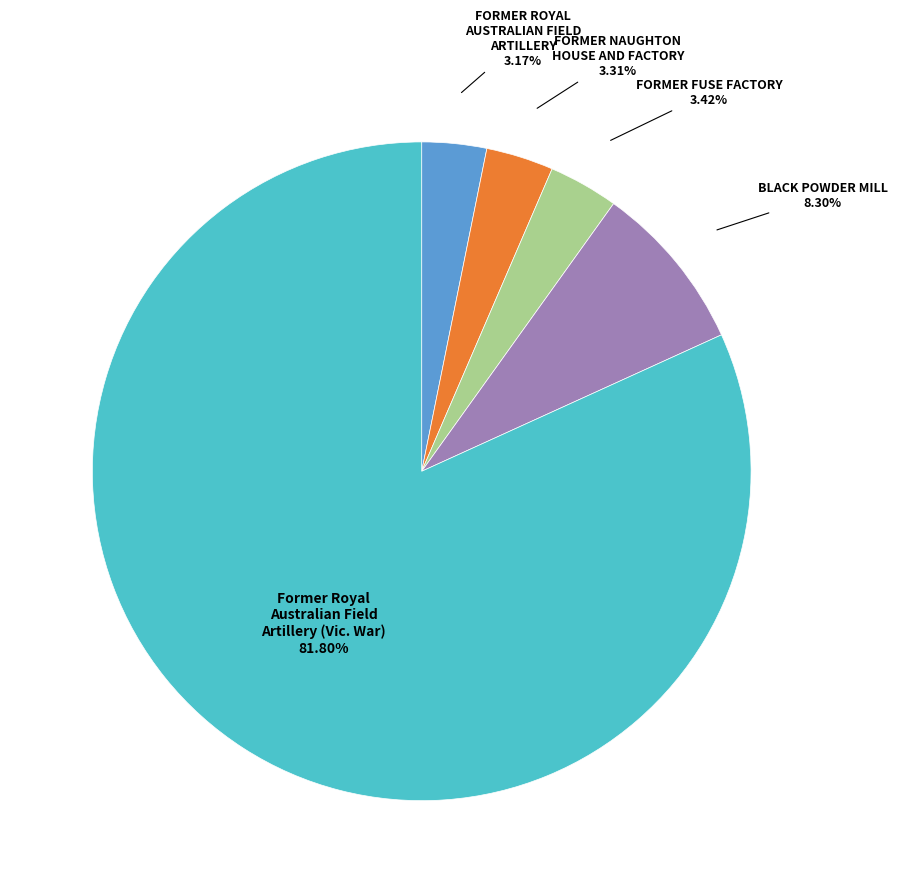

To the nearest percent, what is the average slice percentage?

20%